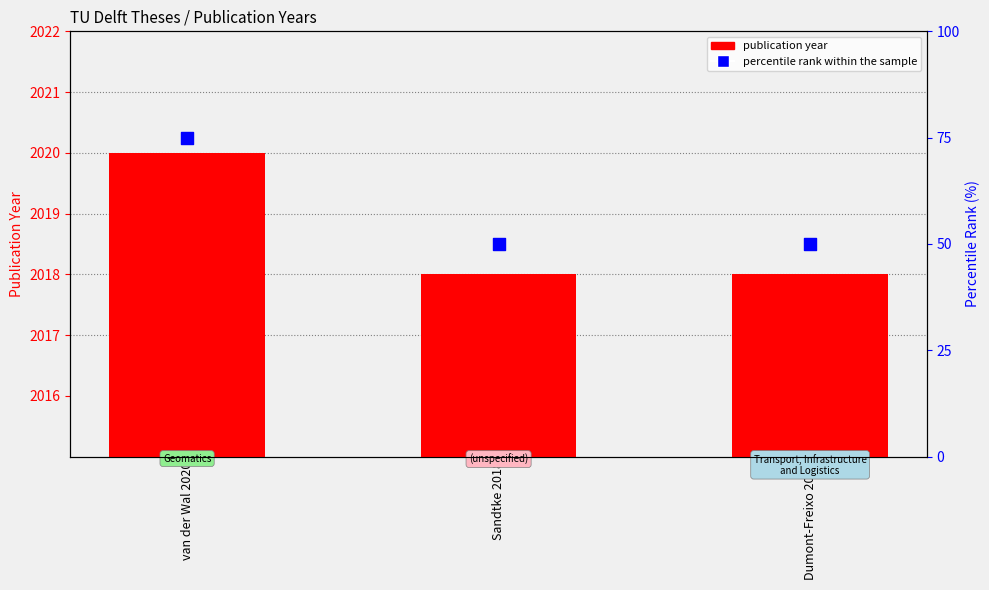

Which series reaches the maximum Y coordinate?

publication year